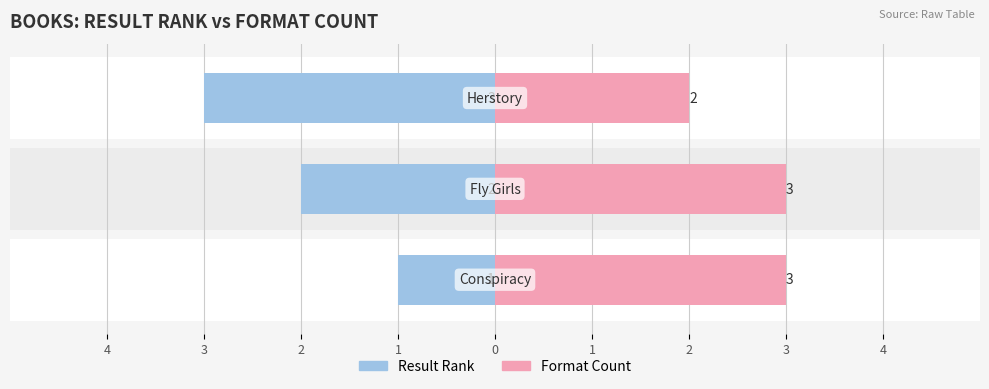

What is the average value of the Result Rank series?

-2